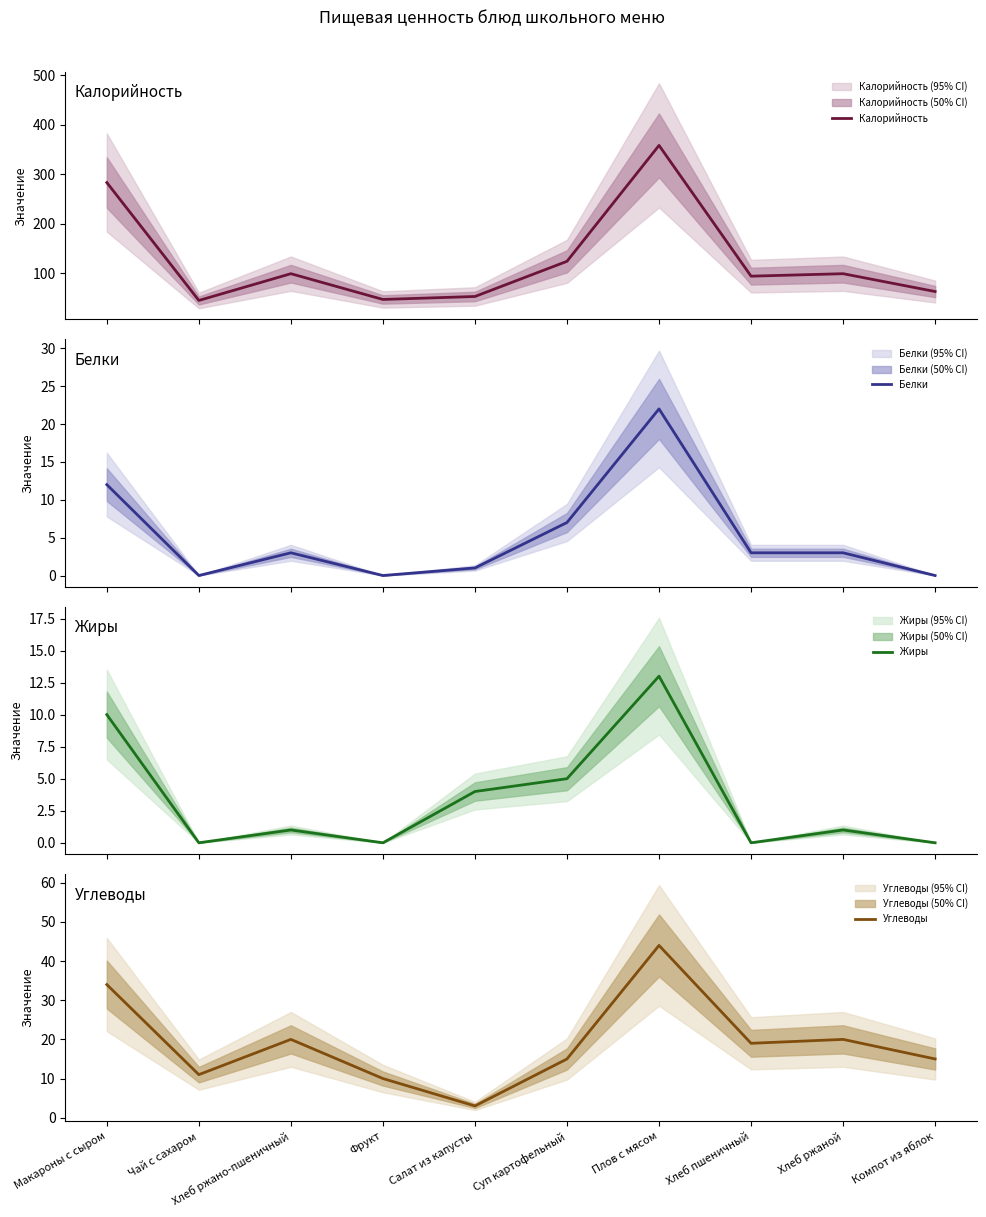

What position from the right is Суп картофельный?

5